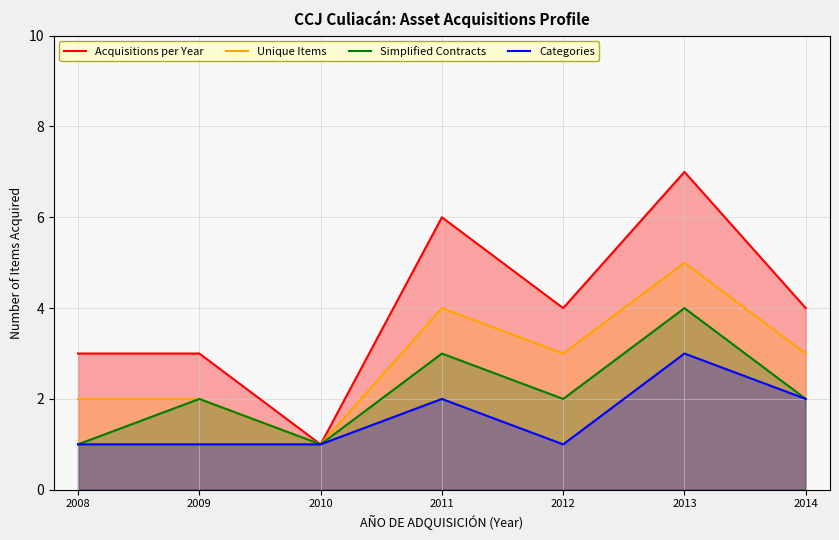

What is the smallest value displayed?

1